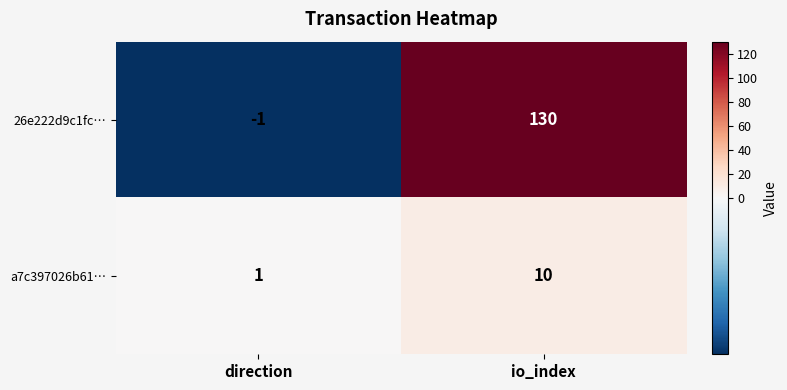

What is the sum of all a7c397026b61… values?

11